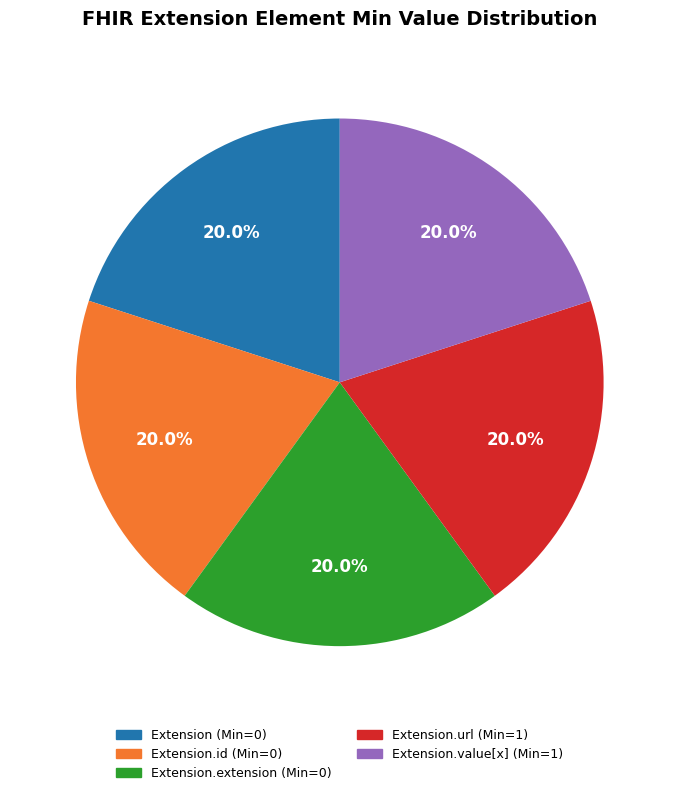

Is there any slice that represents more than half of the pie?

No